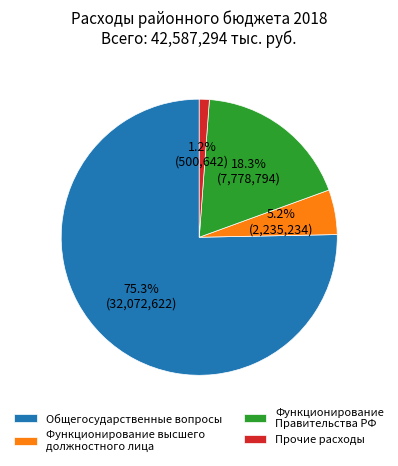

Between Прочие расходы and Функционирование Правительства РФ, which is larger?

Функционирование Правительства РФ